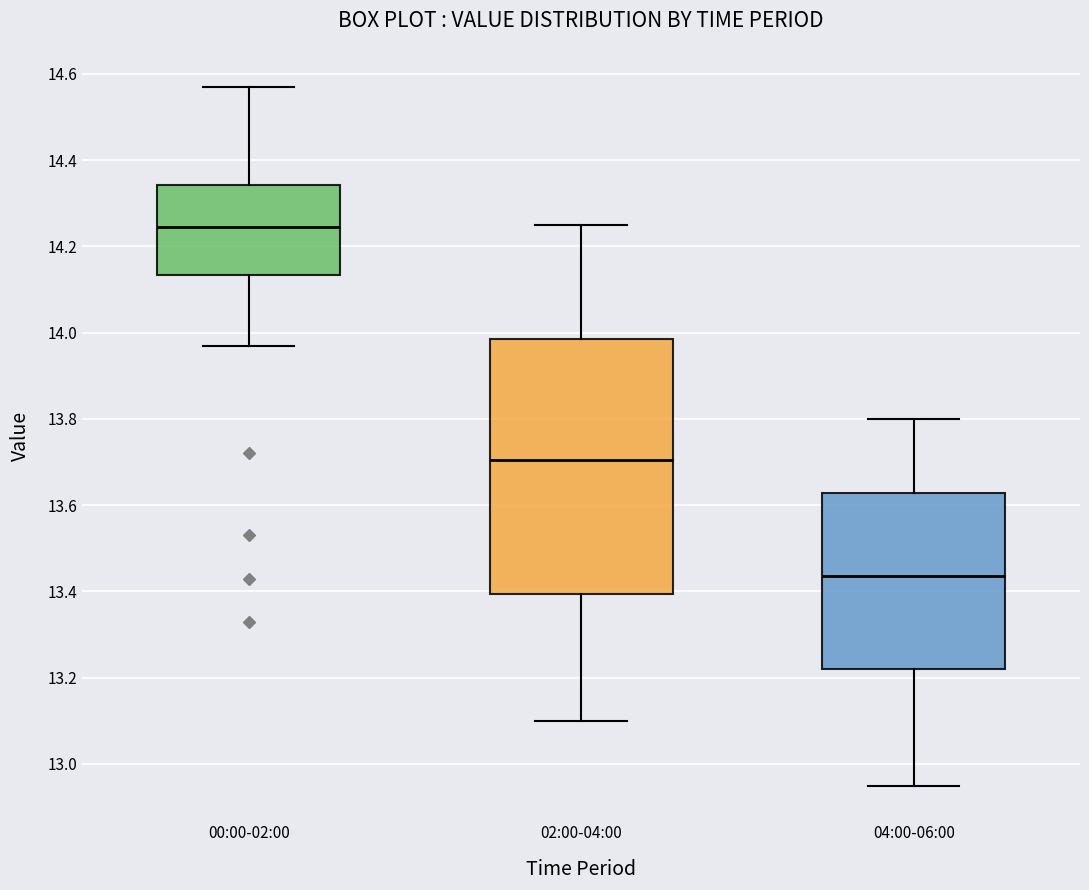

Reading left to right, transcribe this box plot: for each box, give where its median line is, the range the box spans, and where its two whiskers end, as read against the y-axis. The values are not printed on the chart, so give them approximately, as read against the axis.

00:00-02:00: median 14.24, box 14.14 to 14.34, whiskers 13.98 to 14.58
02:00-04:00: median 13.70, box 13.40 to 13.98, whiskers 13.10 to 14.26
04:00-06:00: median 13.44, box 13.22 to 13.62, whiskers 12.96 to 13.80